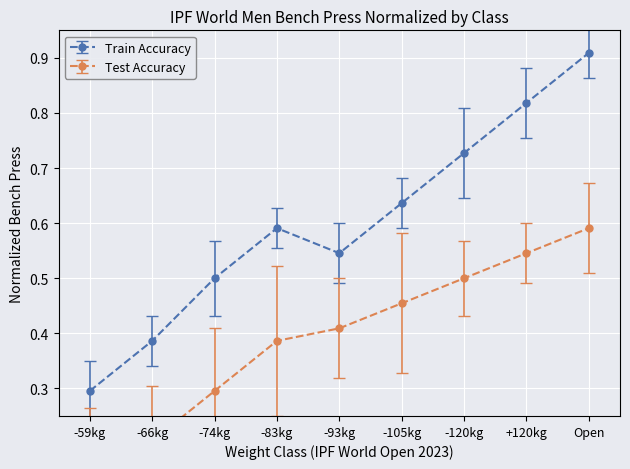

Rank the categories by Test Accuracy value from lowest to highest.

-59kg, -66kg, -74kg, -83kg, -93kg, -105kg, -120kg, +120kg, Open